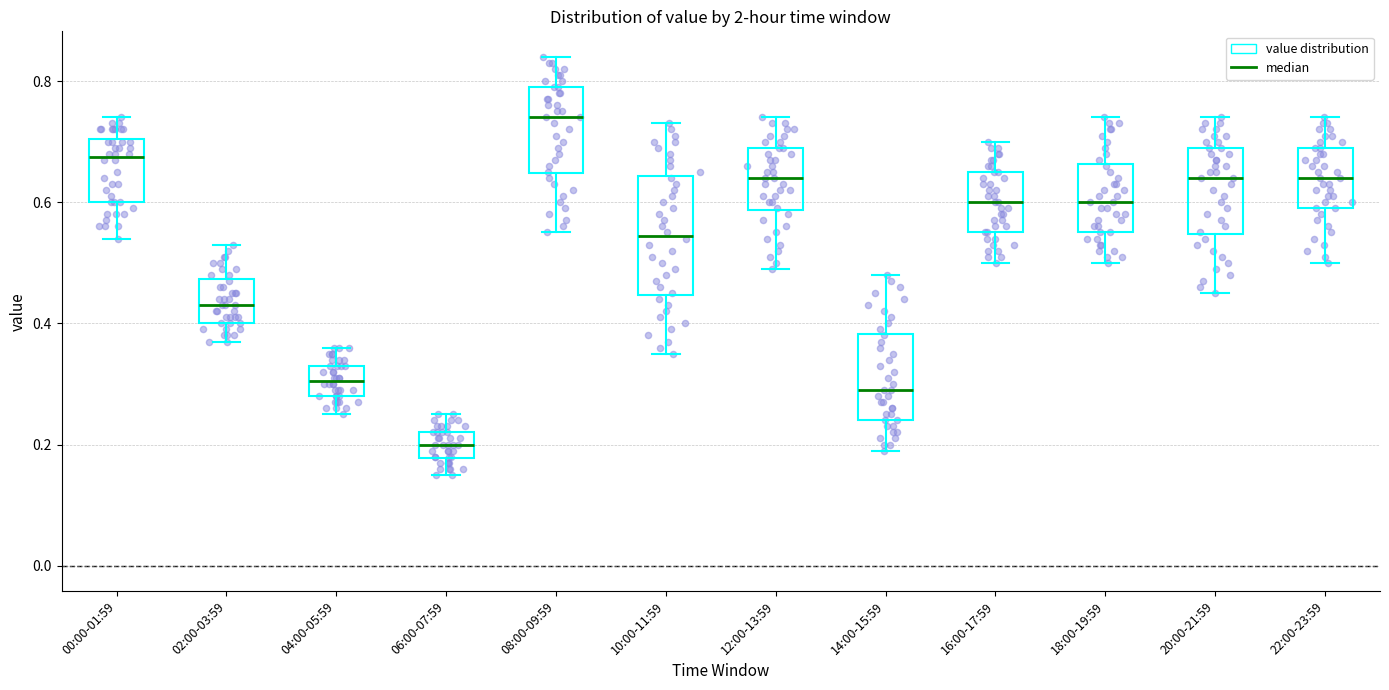

Reading left to right, transcribe this box plot: for each box, give where its median line is, the range the box spans, and where its two whiskers end, as read against the y-axis. The values are not printed on the chart, so give them approximately, as read against the axis.

00:00-01:59: median 0.68, box 0.60 to 0.70, whiskers 0.54 to 0.74
02:00-03:59: median 0.44, box 0.40 to 0.48, whiskers 0.38 to 0.54
04:00-05:59: median 0.30, box 0.28 to 0.34, whiskers 0.26 to 0.36
06:00-07:59: median 0.20, box 0.18 to 0.22, whiskers 0.16 to 0.26
08:00-09:59: median 0.74, box 0.64 to 0.80, whiskers 0.56 to 0.84
10:00-11:59: median 0.54, box 0.44 to 0.64, whiskers 0.36 to 0.74
12:00-13:59: median 0.64, box 0.58 to 0.70, whiskers 0.50 to 0.74
14:00-15:59: median 0.30, box 0.24 to 0.38, whiskers 0.20 to 0.48
16:00-17:59: median 0.60, box 0.56 to 0.66, whiskers 0.50 to 0.70
18:00-19:59: median 0.60, box 0.56 to 0.66, whiskers 0.50 to 0.74
20:00-21:59: median 0.64, box 0.54 to 0.70, whiskers 0.46 to 0.74
22:00-23:59: median 0.64, box 0.60 to 0.70, whiskers 0.50 to 0.74